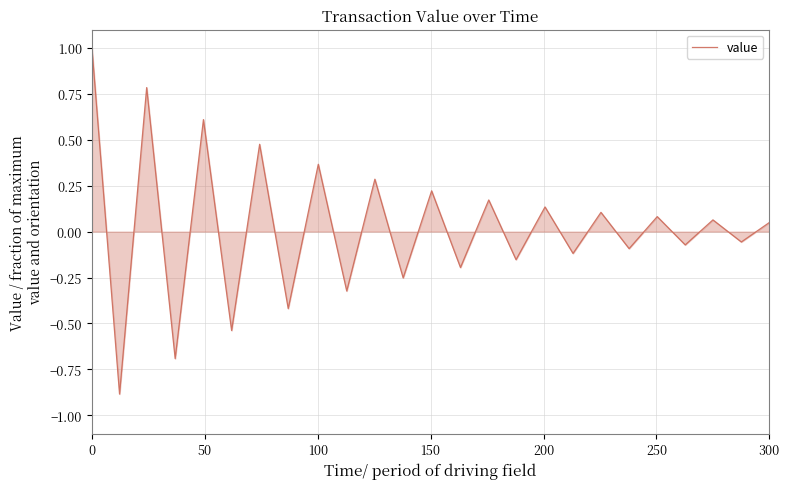

What is the maximum value shown in the chart?

1.0